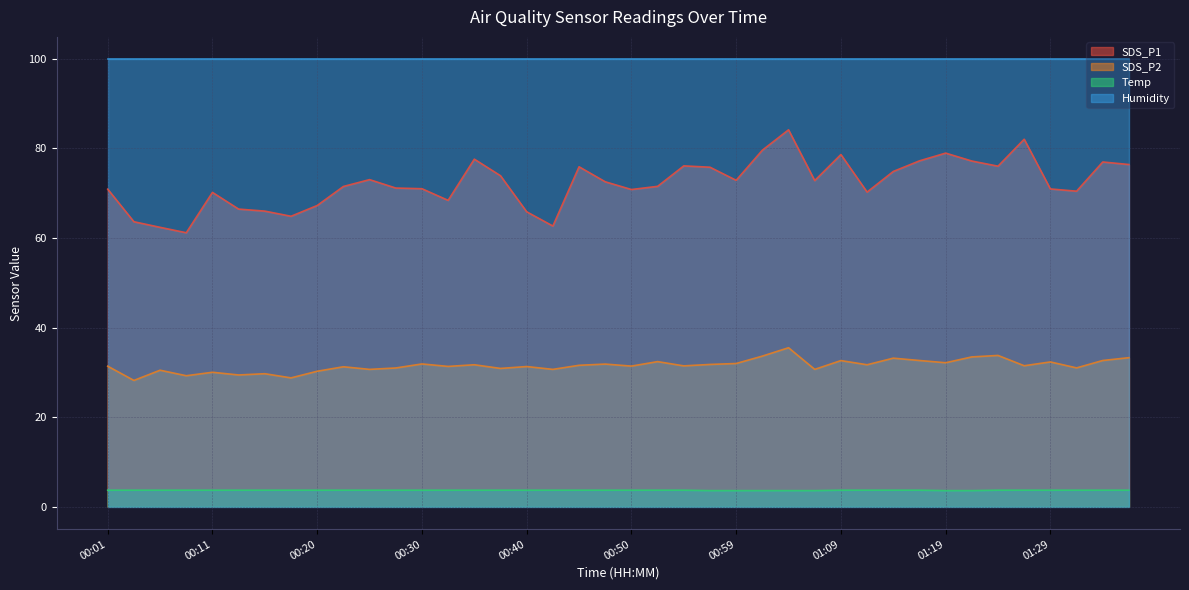

How many data points in SDS_P2 are above 31?

26